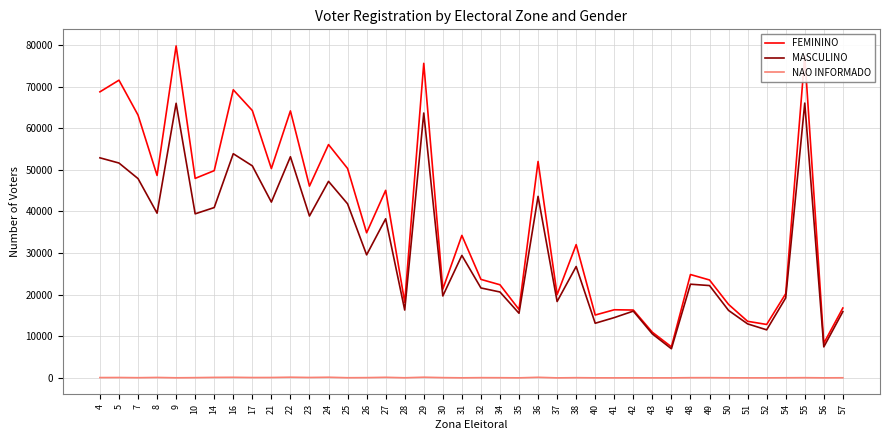

Where is the first local minimum for FEMININO?

8